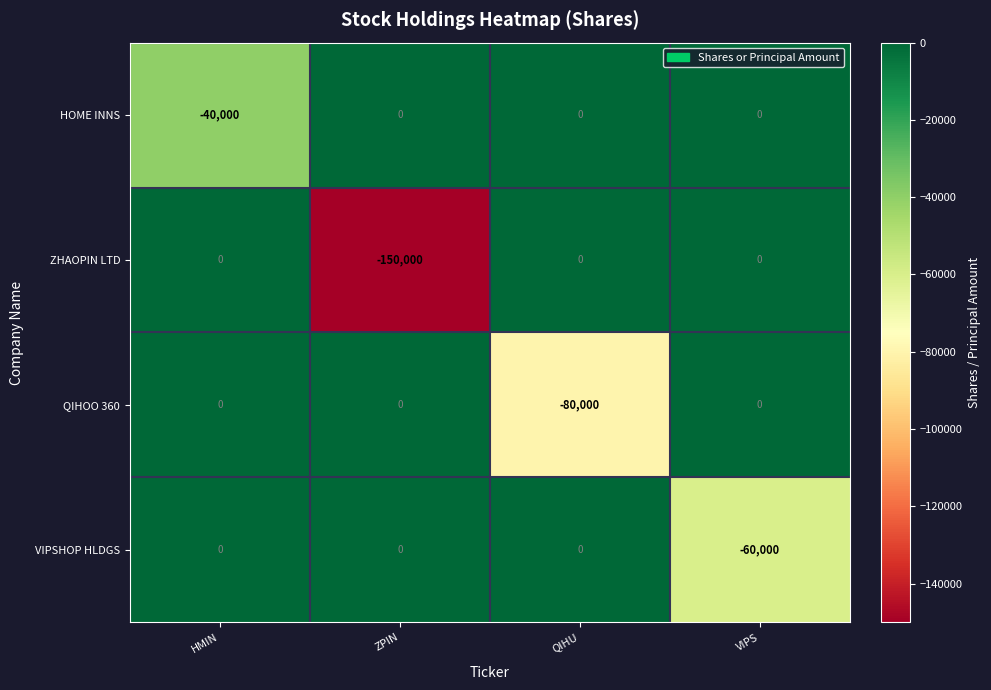

What is the total value across all series at VIPS?

-60000